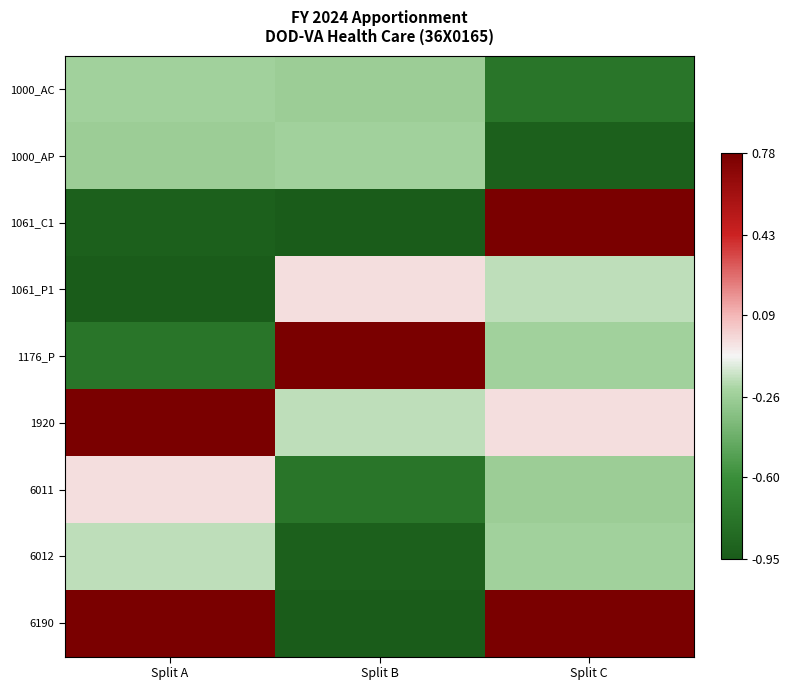

Which series changed the most between Split B and Split C?

1061_C1